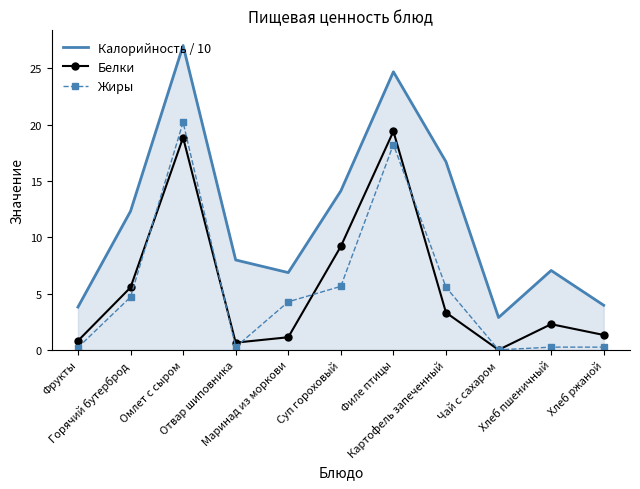

Which series has the largest total across all categories?

Калорийность / 10